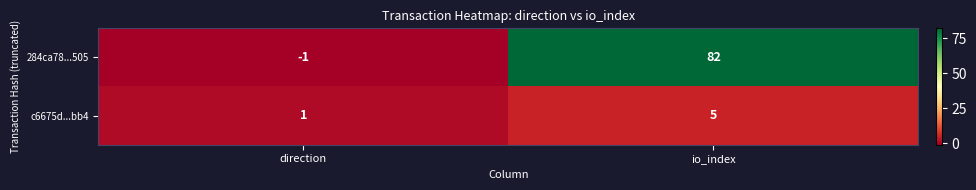

Which series has the widest spread of values?

284ca78...505